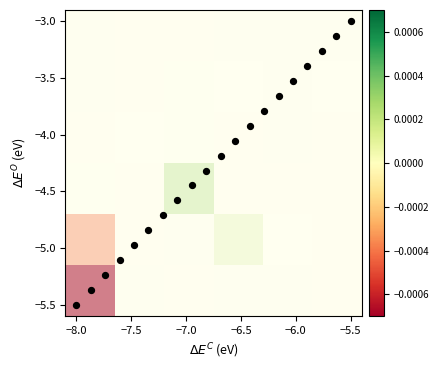

What is the range of Y values (max minus min)?

2.5